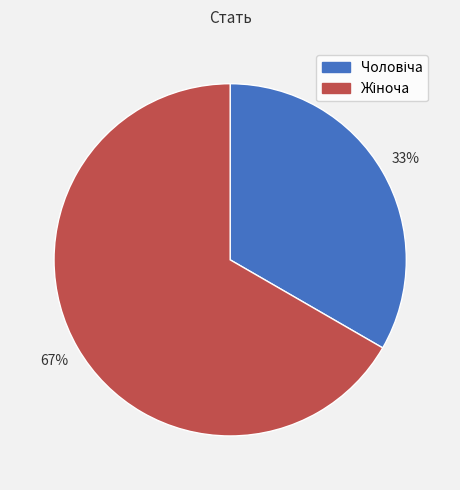

To the nearest percent, what is the average slice percentage?

50%